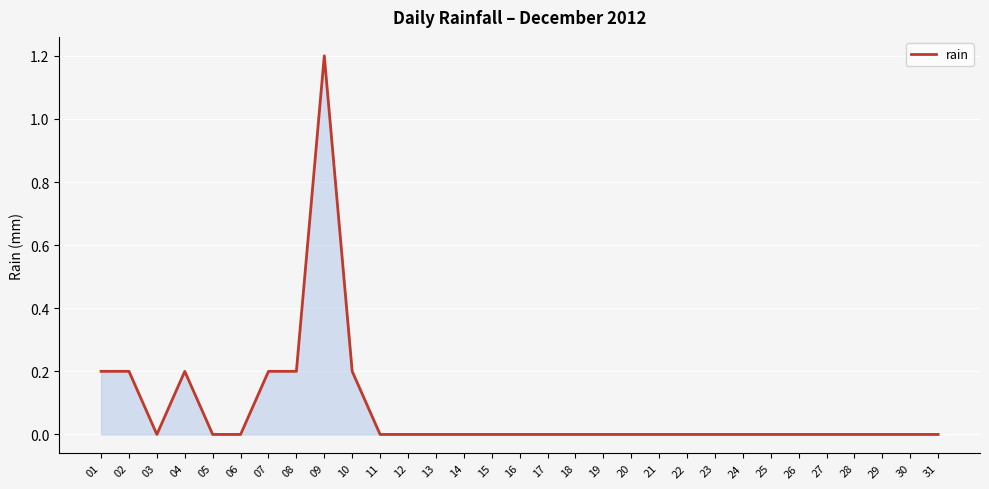

The chart shows a value of 0.0 at 26. True or false?

True